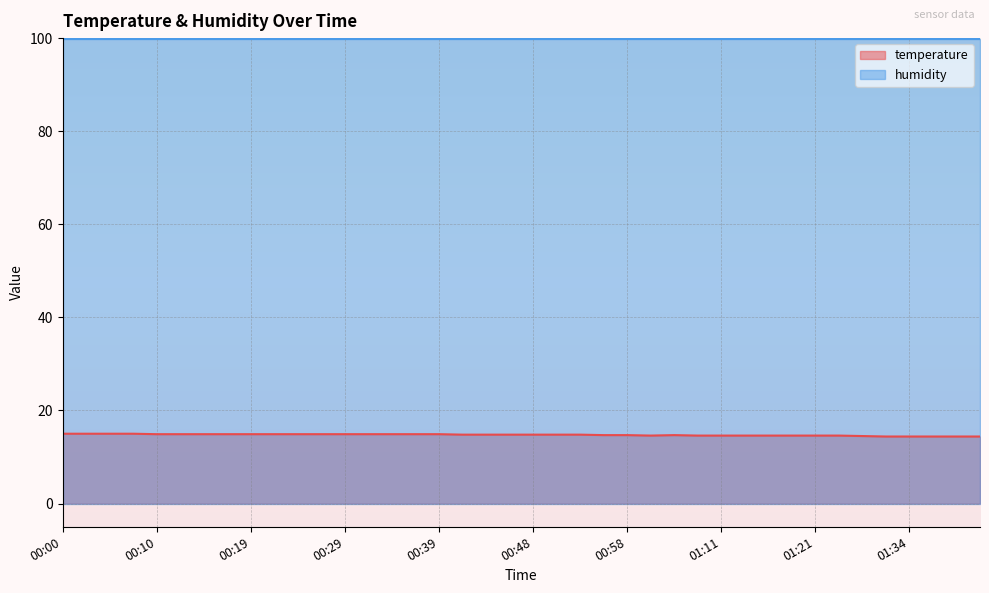

At which category does the chart reach its minimum across all series?

01:31